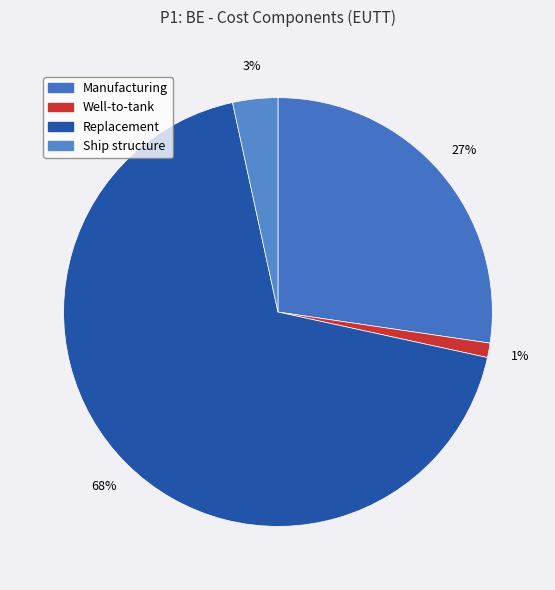

How many segments does this pie chart have?

4